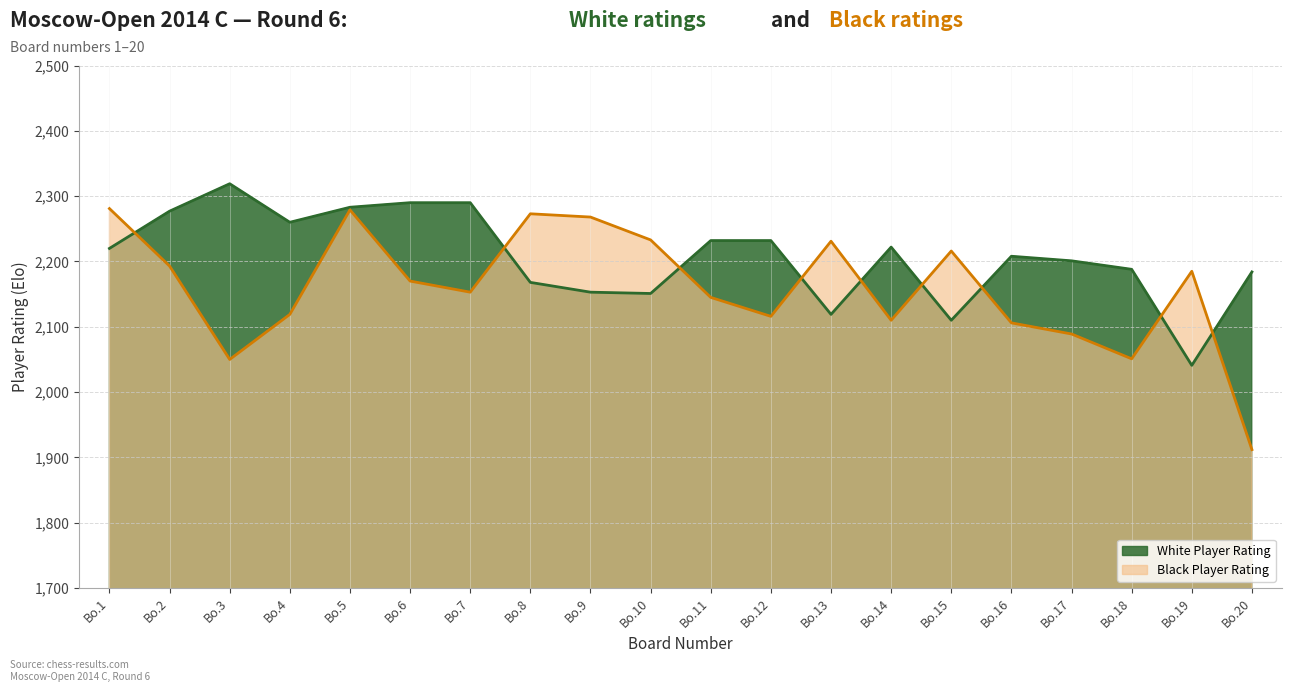

What is the value of the White Player Rating point at the 11th from the left?

2232